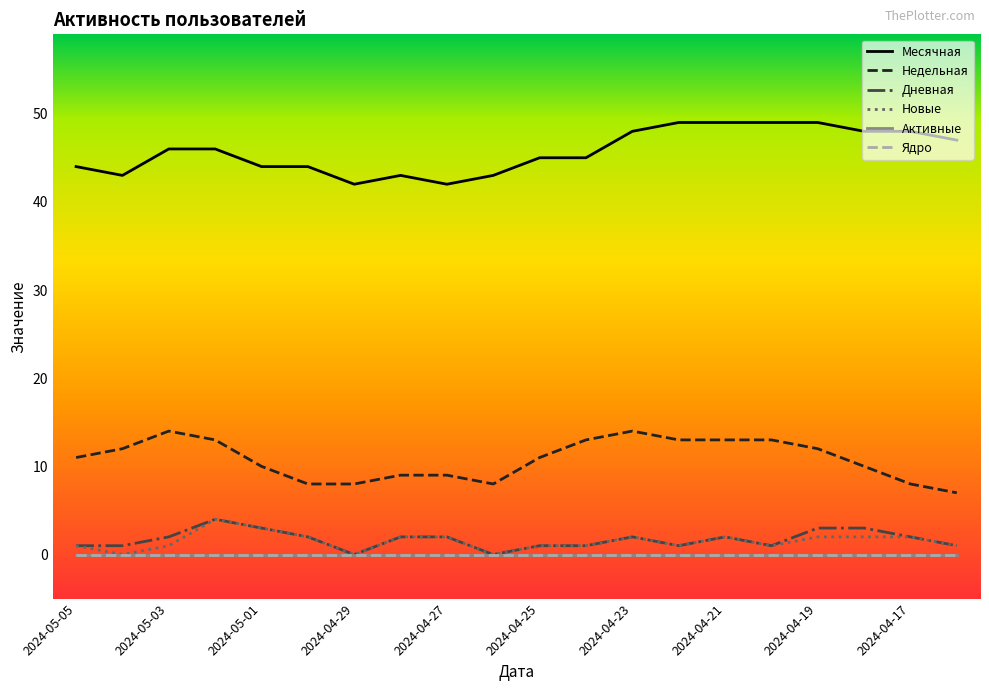

In Недельная, how many points are lower than both neighbors (excluding endpoints)?

1